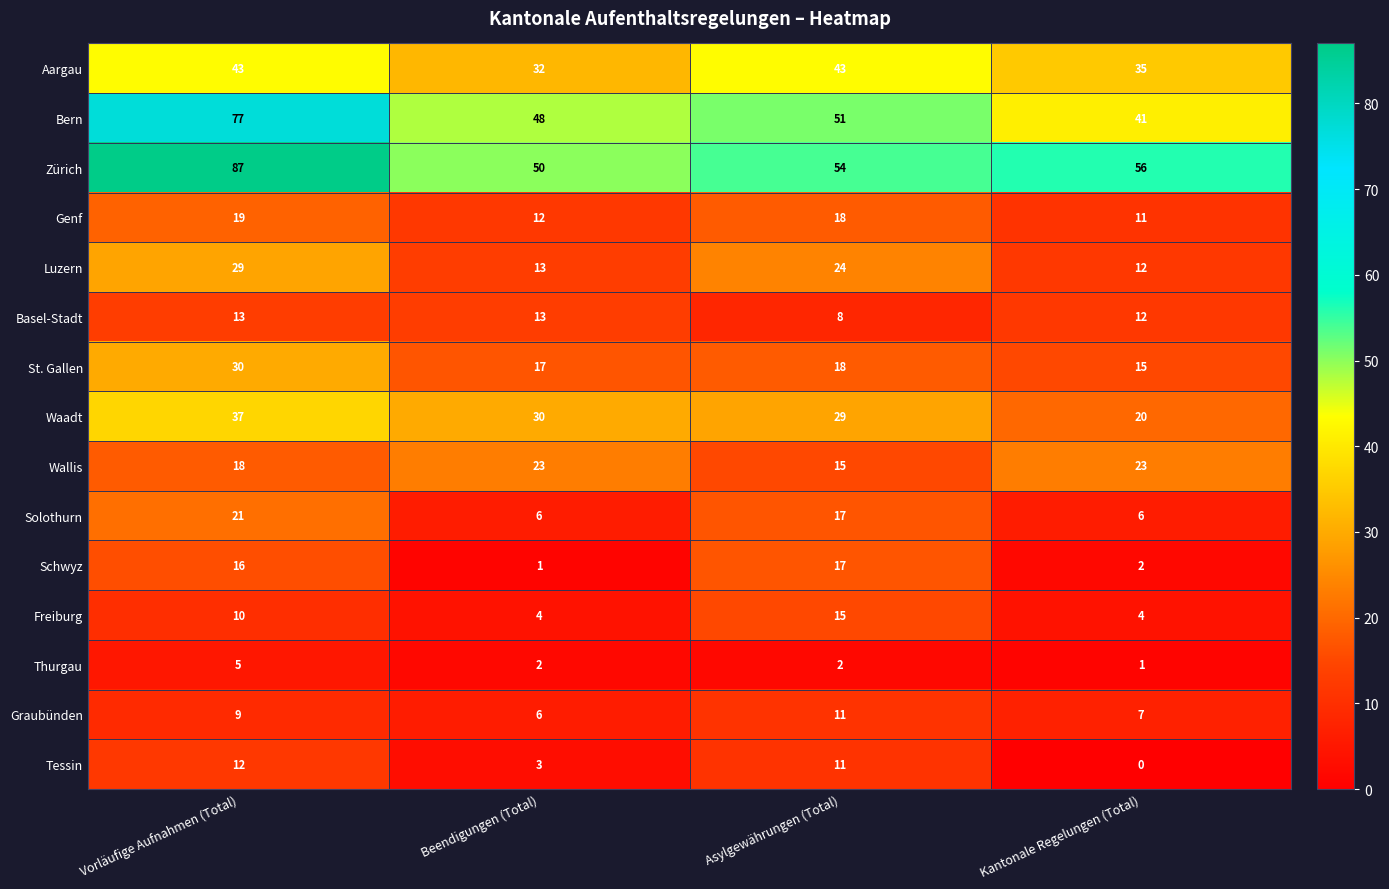

What is the approximate value of Aargau at Asylgewährungen (Total)?

43